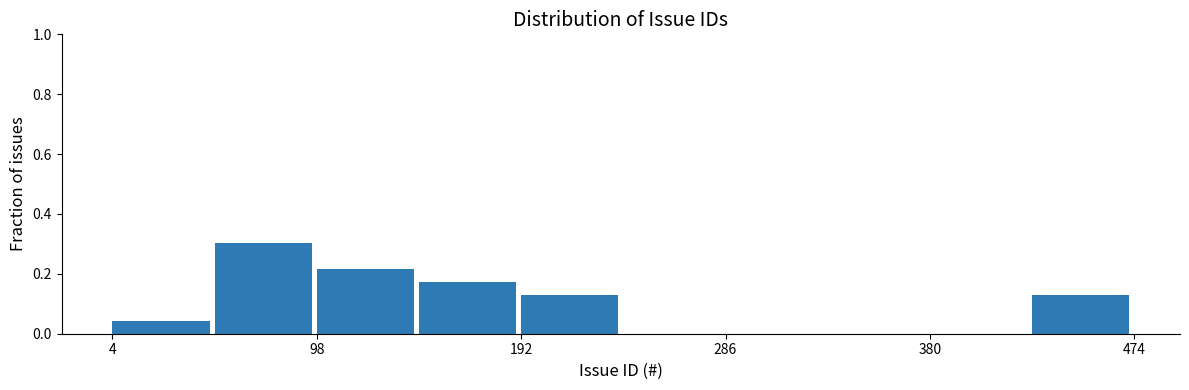

Reading left to right, transcribe this chart: for each bar, give the range it covers on the x-axis and its height. Neither the bar edges nor the heights are printed on the chart, so give them approximately, as read against the axes.

4 to 51: 0.04
51 to 98: 0.30
98 to 145: 0.22
145 to 192: 0.18
192 to 239: 0.14
239 to 286: 0
286 to 333: 0
333 to 380: 0
380 to 427: 0
427 to 474: 0.14